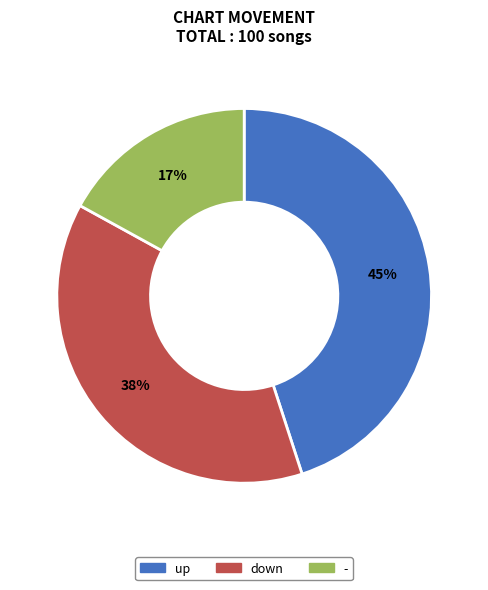

To the nearest percent, what is the difference between the largest and smallest slice percentages?

28%